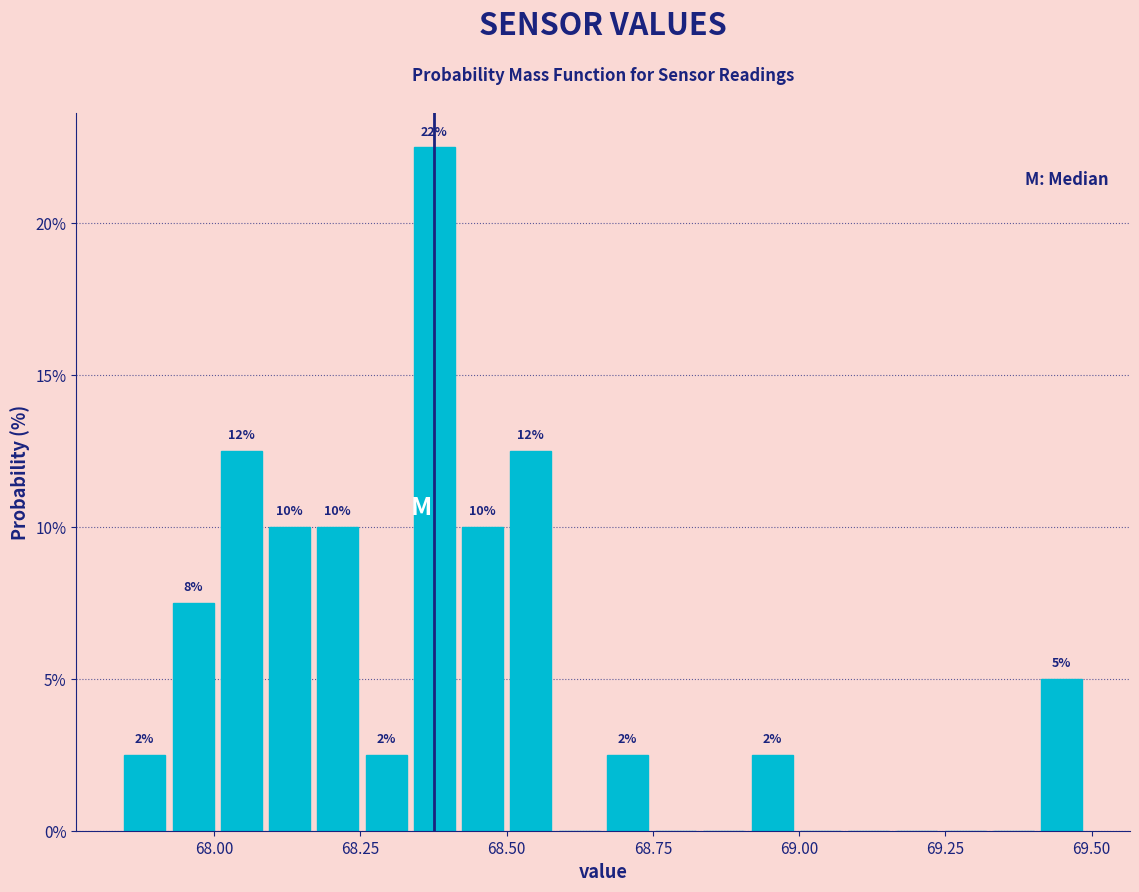

Around what value on the x-axis is the tallest bar? Give the approximate position of its centre, as read against the axis.

68.40